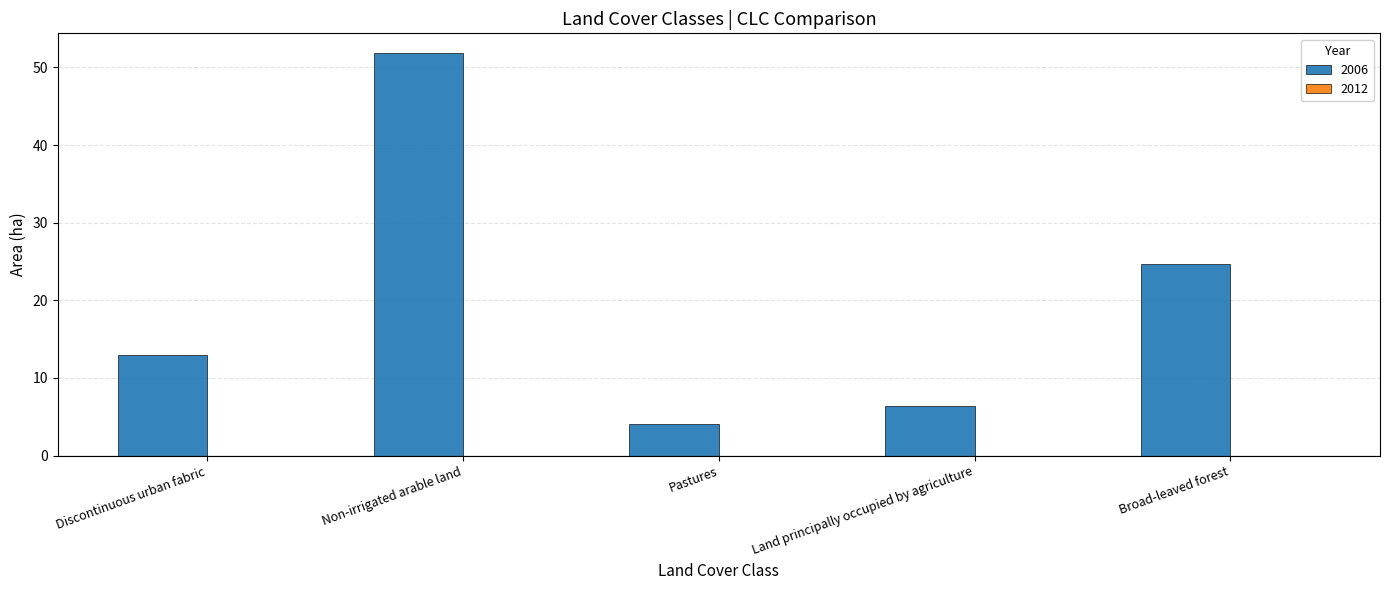

Between Non-irrigated arable land and Pastures, which is larger?

Non-irrigated arable land